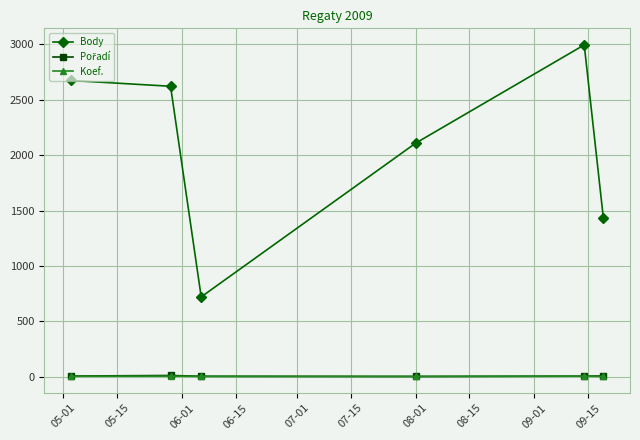

At how many categories does at least one series exceed 944?

5